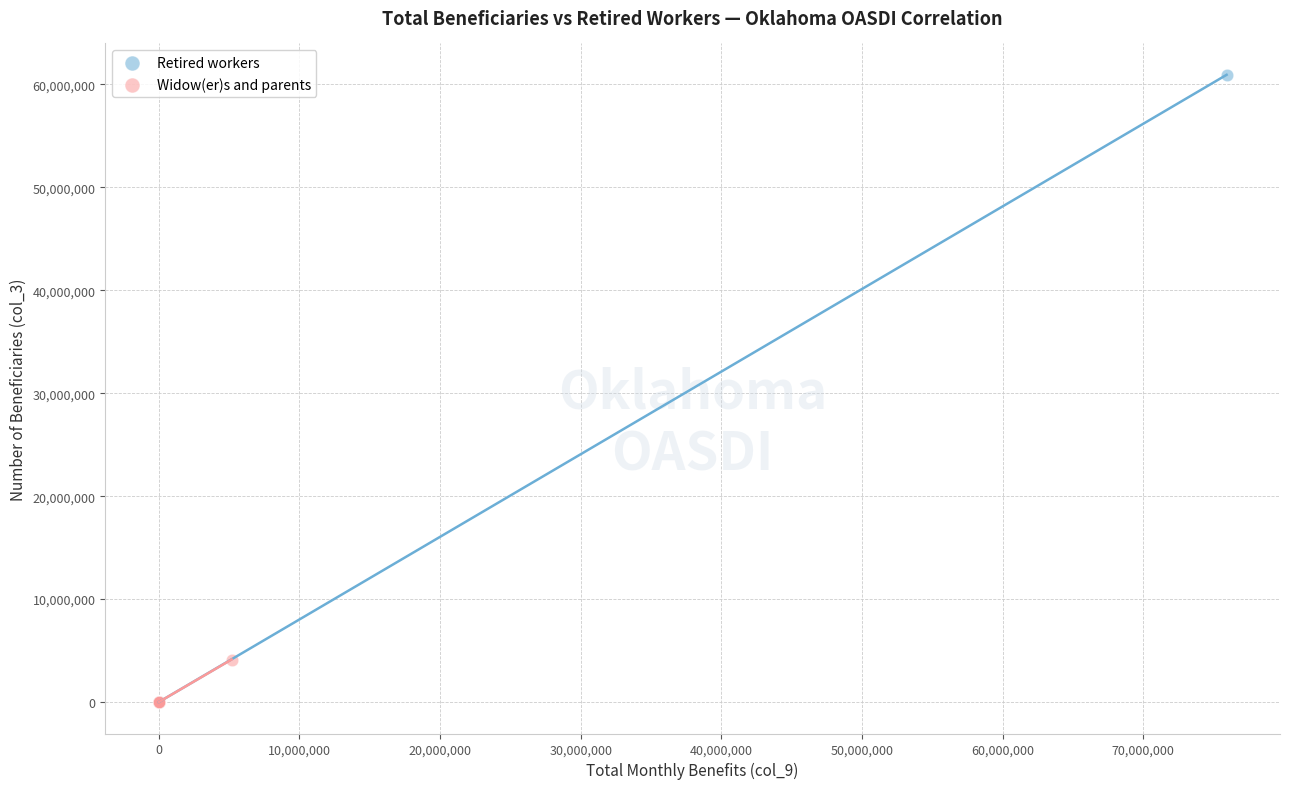

Which series reaches the maximum Y coordinate?

Retired workers